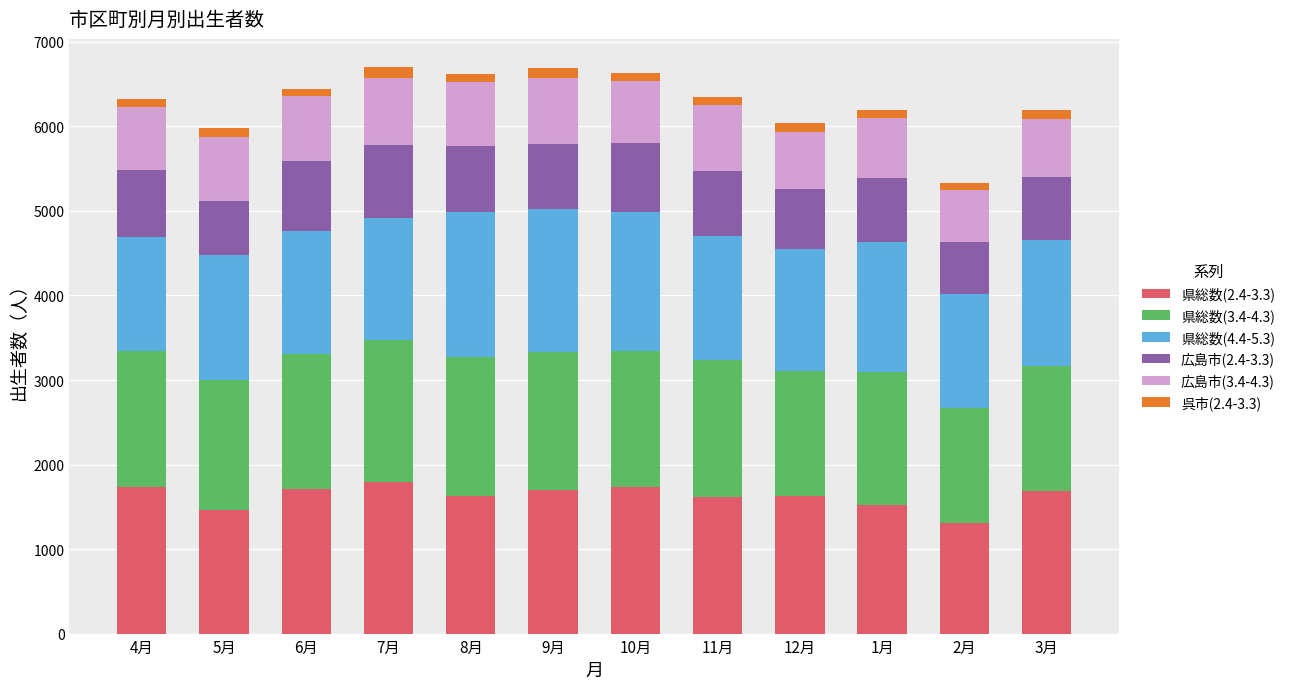

Which category has the lowest value in the 県総数(2.4-3.3) series?

2月